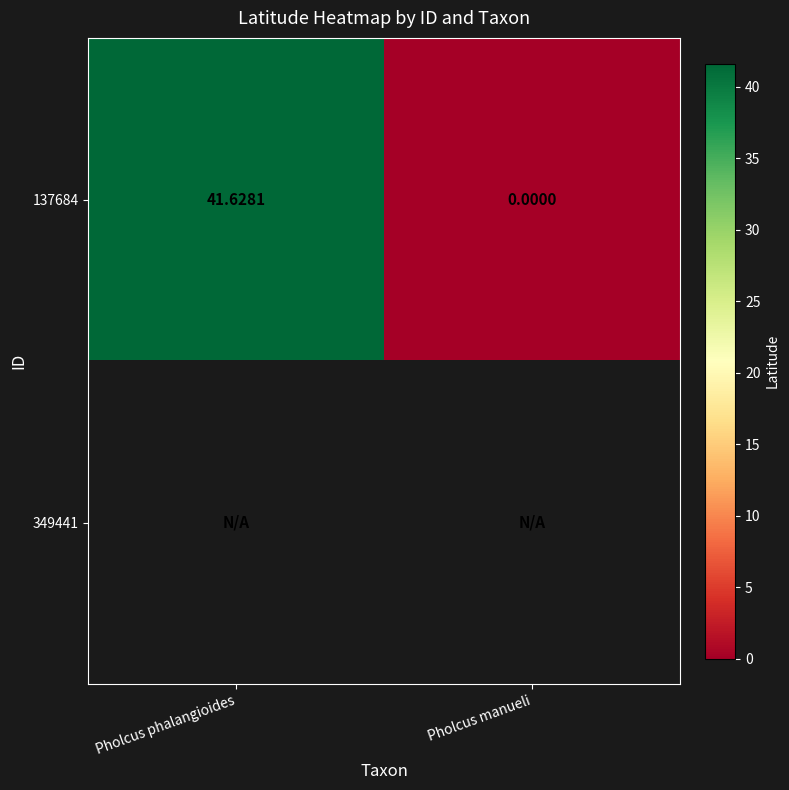

At how many categories does at least one series exceed 13?

1